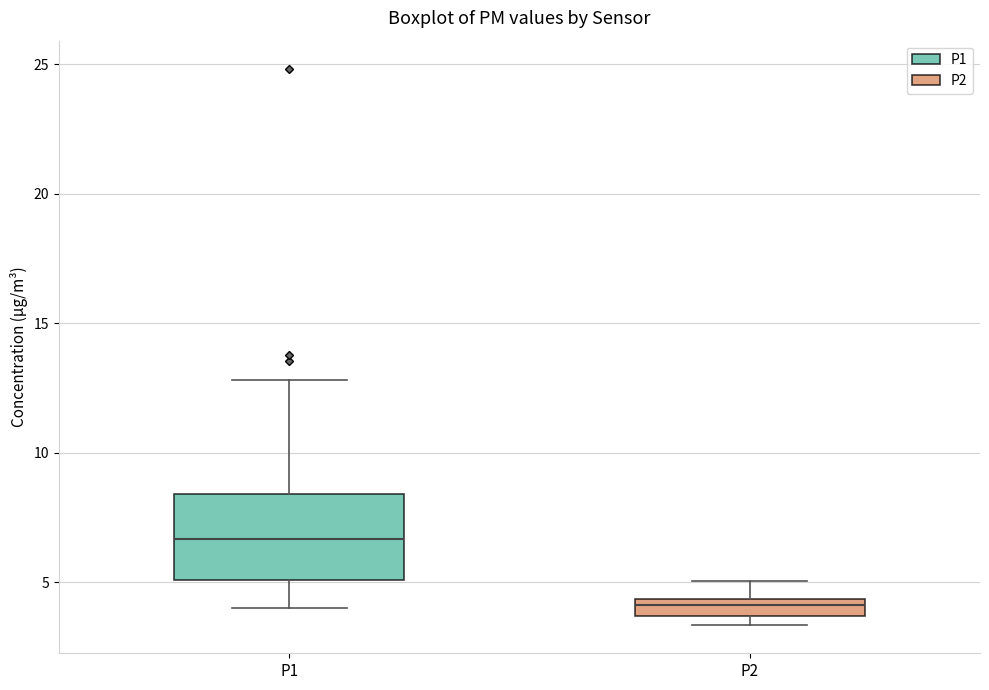

Where is the upper edge of the box for P2 on the y-axis? The values are not printed on the chart, so give them approximately, as read against the axis.

4.5